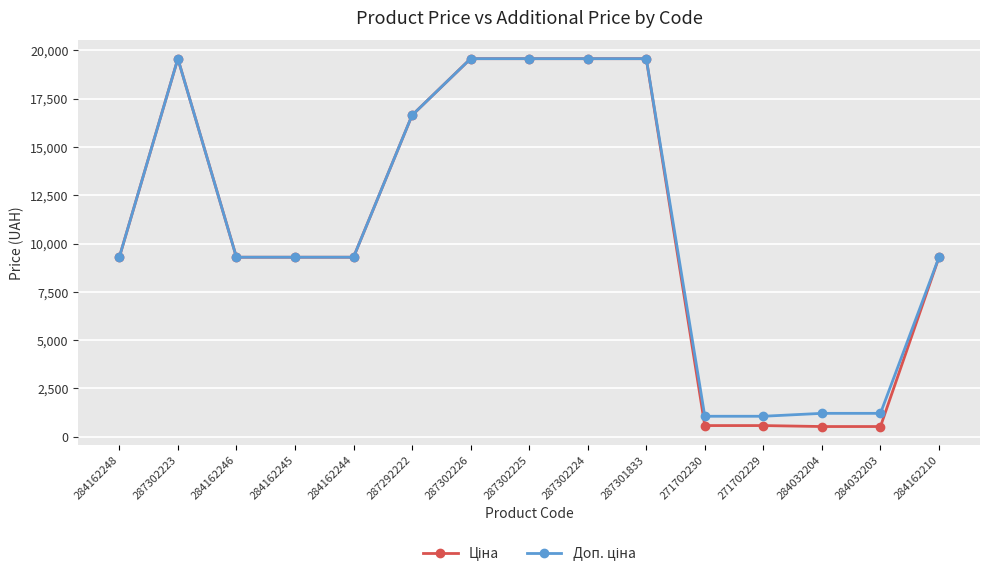

What is the minimum value shown in the chart?

528.2